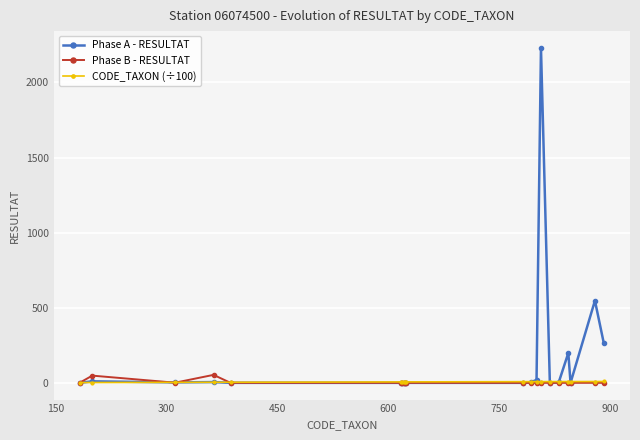

Which series has the largest range (max minus min)?

Phase A - RESULTAT